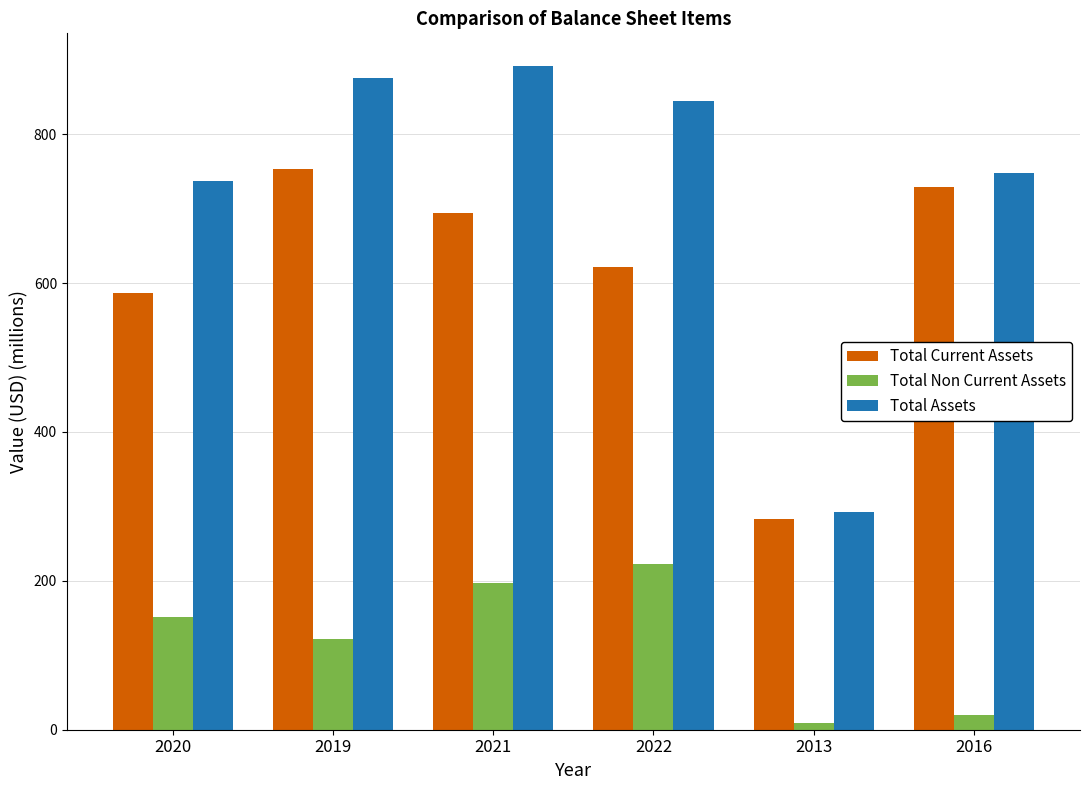

Which category has the lowest value in the Total Current Assets series?

2013